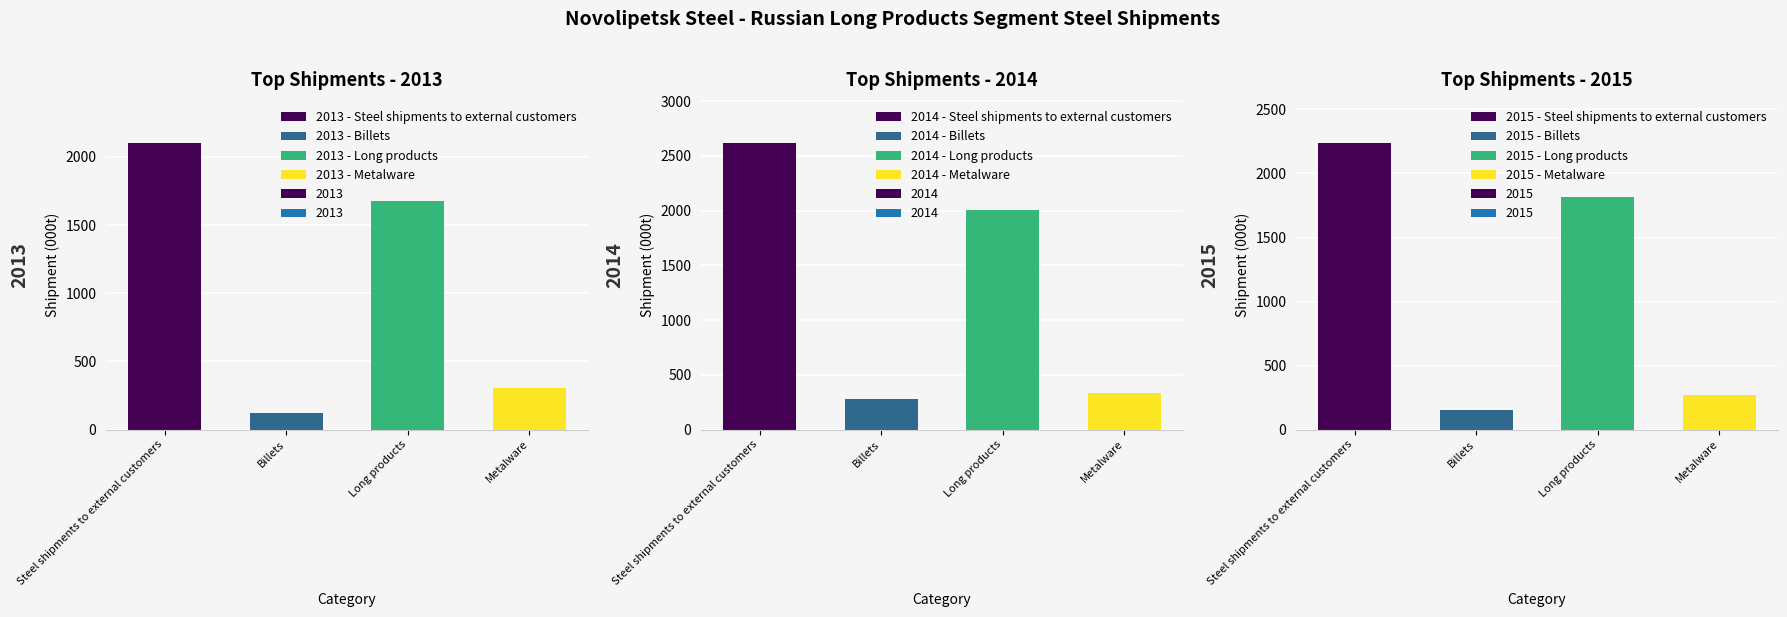

The 2015 series shows 271.3 at Metalware. True or false?

True